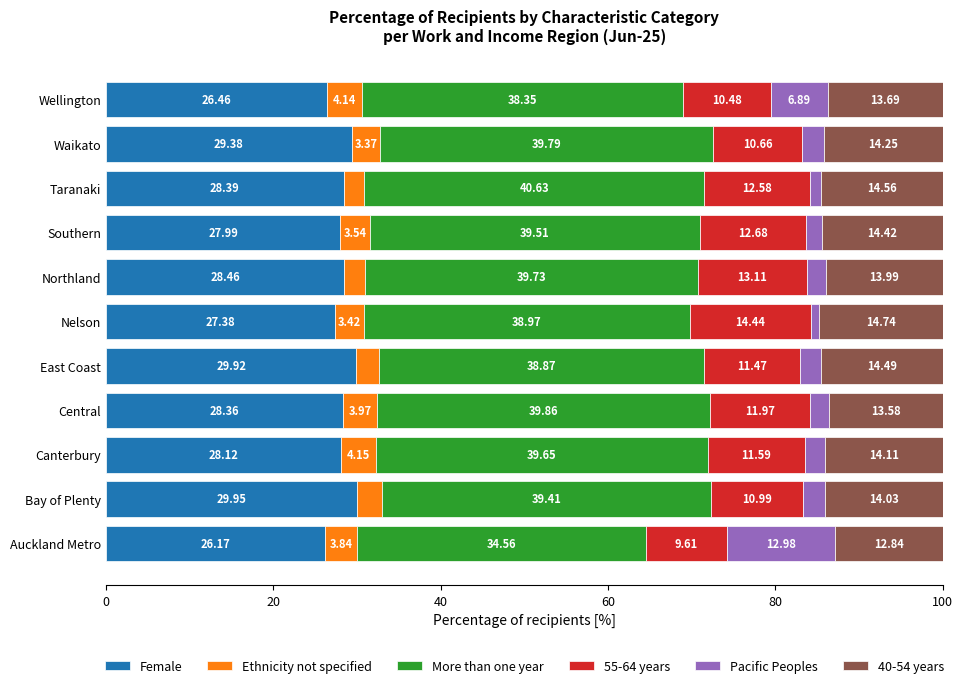

At which label does Female reach its peak?

Bay of Plenty